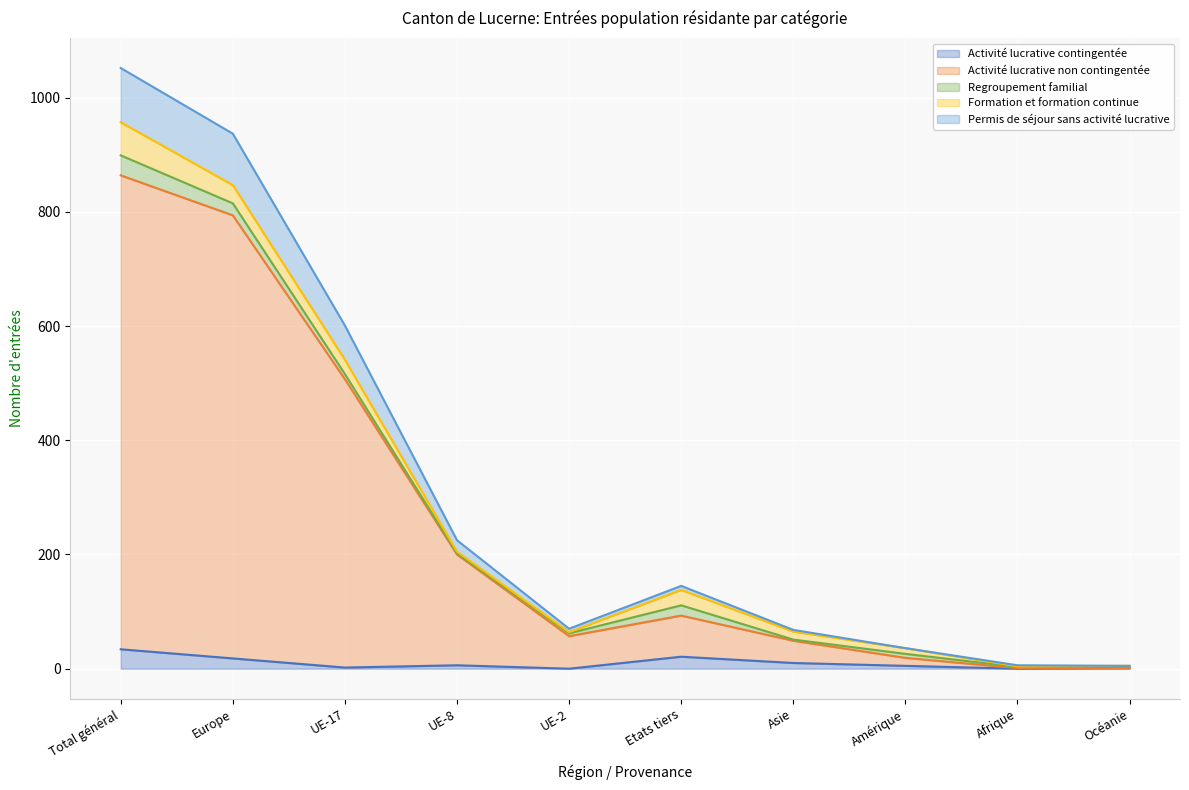

At how many categories does at least one series exceed 426?

3